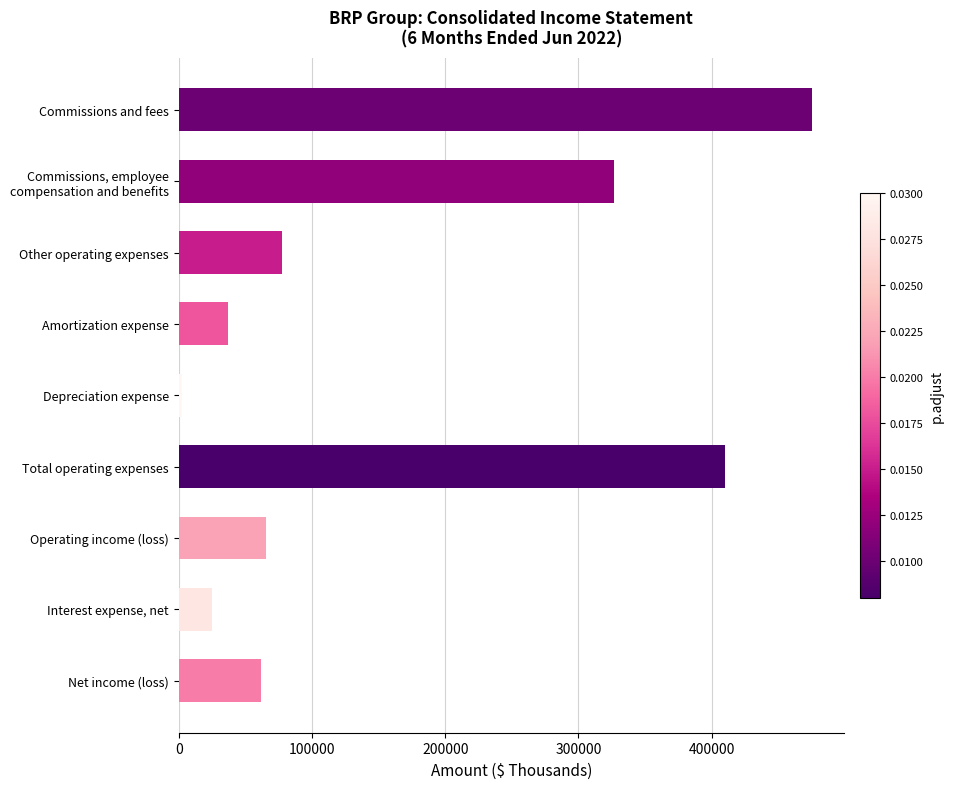

What is the label of the 8th bar from the top?

Interest expense, net